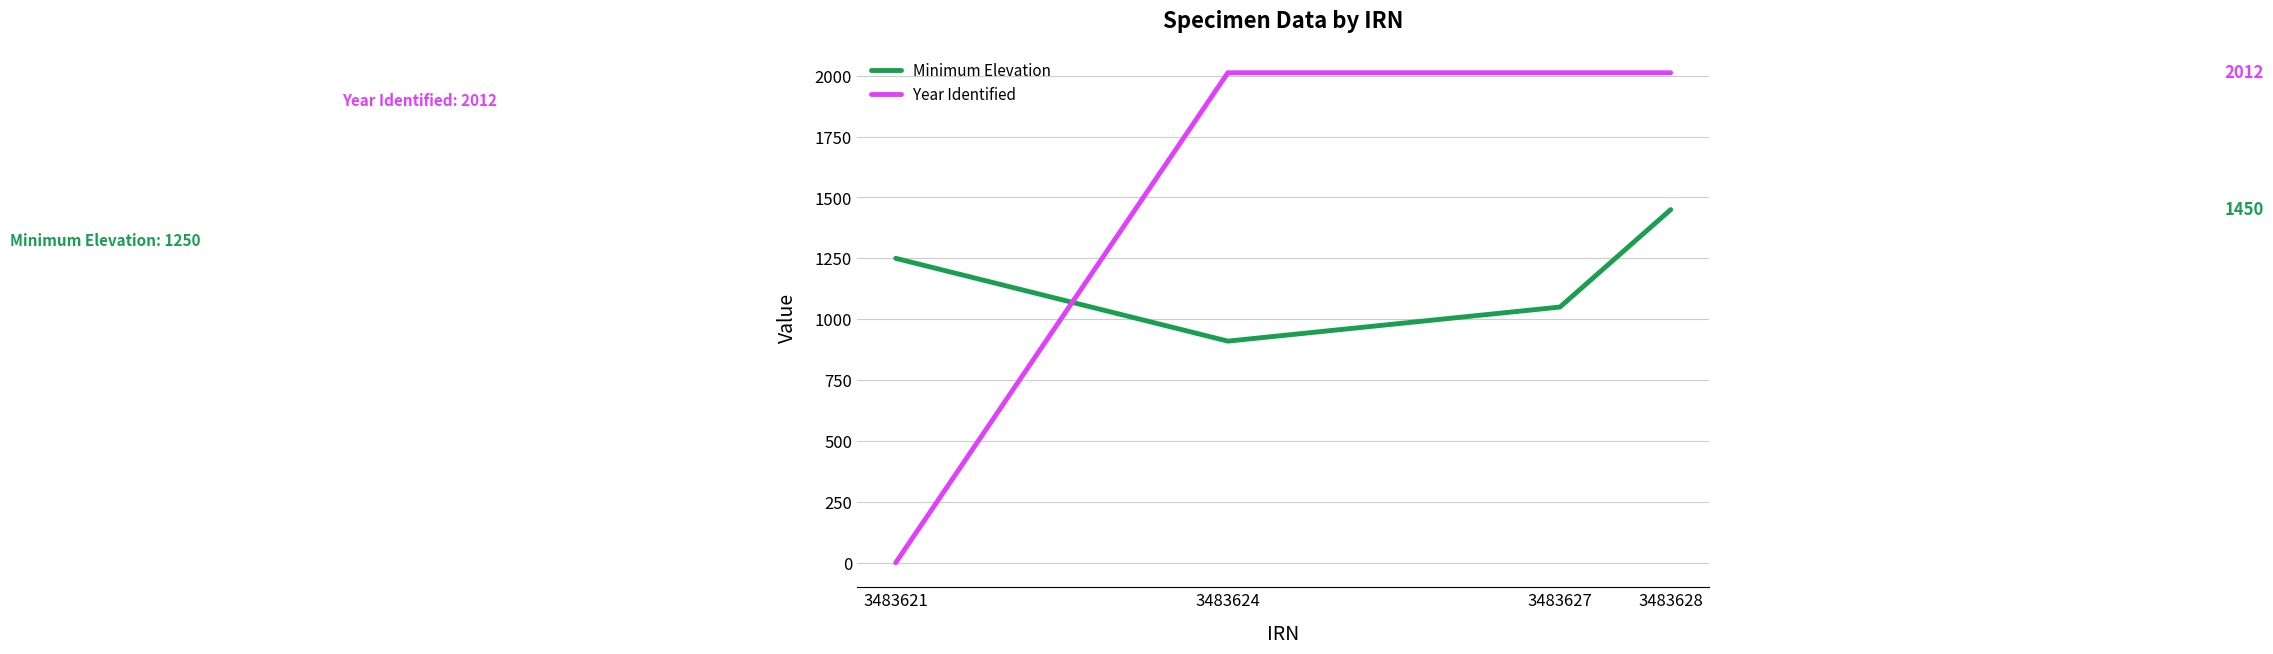

Is the value of Minimum Elevation at 3483628 greater than the value of Year Identified at 3483627?

No